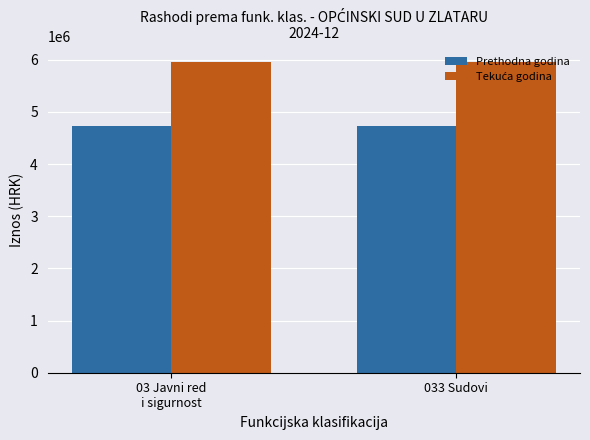

What is the total value across all series at 033 Sudovi?

10680816.0